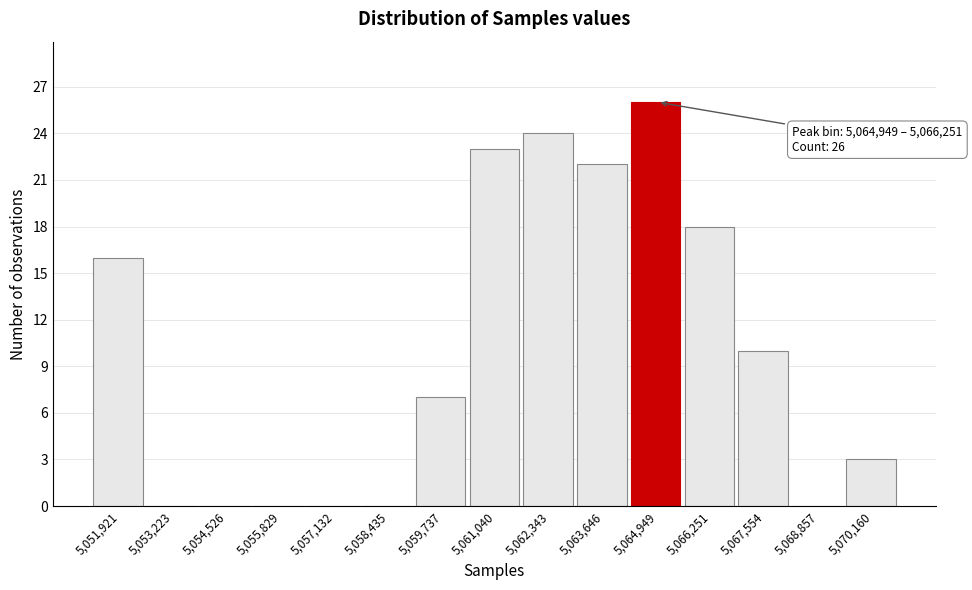

Reading right to left, transcribe all the data shown in this chart.

5,070,160=3	5,068,857=0	5,067,554=10	5,066,251=18	5,064,949=26	5,063,646=22	5,062,343=24	5,061,040=23	5,059,737=7	5,058,435=0	5,057,132=0	5,055,829=0	5,054,526=0	5,053,223=0	5,051,921=16